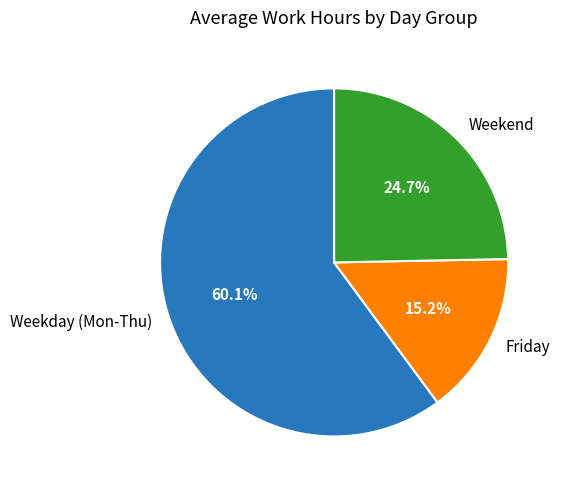

To the nearest percent, what is the difference between the largest and smallest slice percentages?

45%